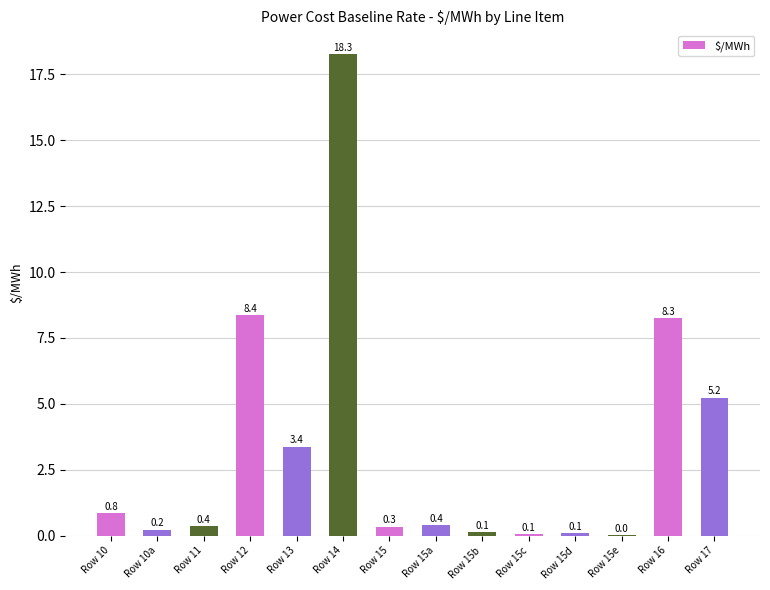

The value at Row 14 is 28.4. True or false?

False